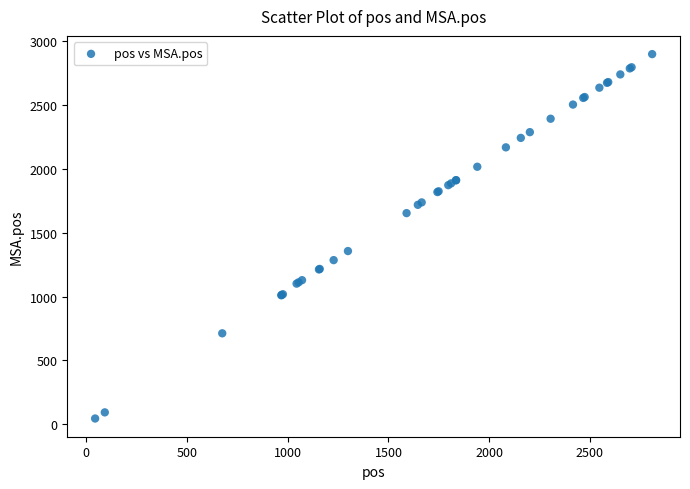

What Y value in the scatter plot is closest to 1471?

1356